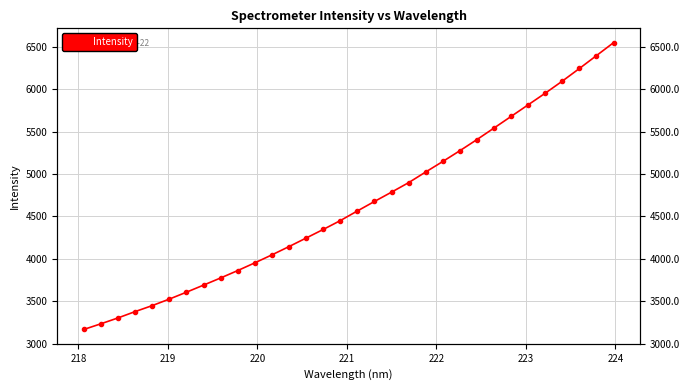

What is the value of the 2nd point from the left?

3234.0